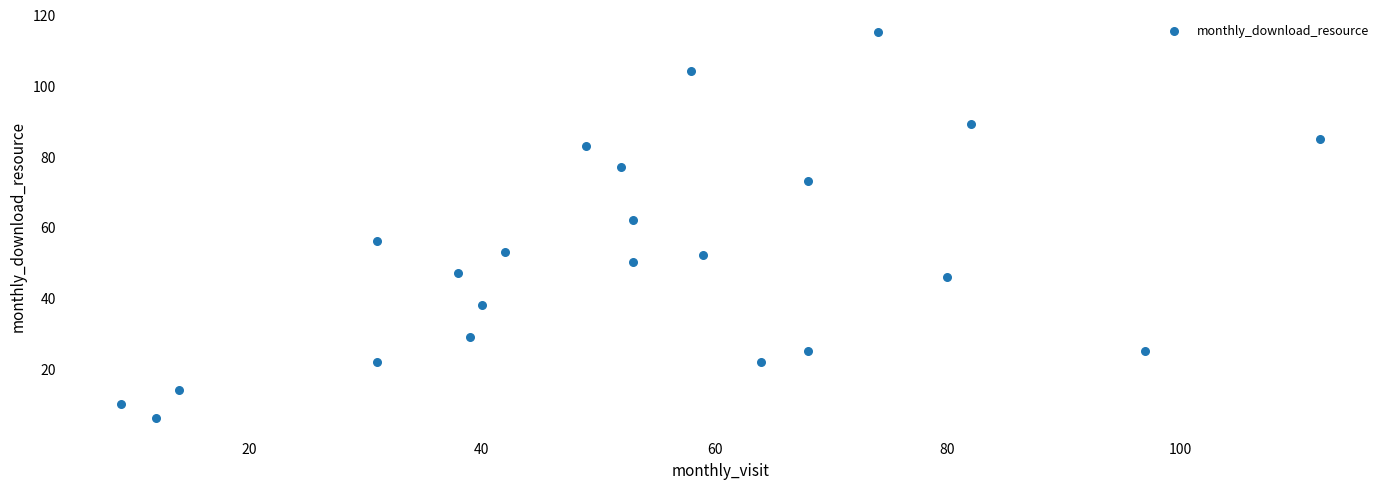

What is the range of X values (max minus min)?

103